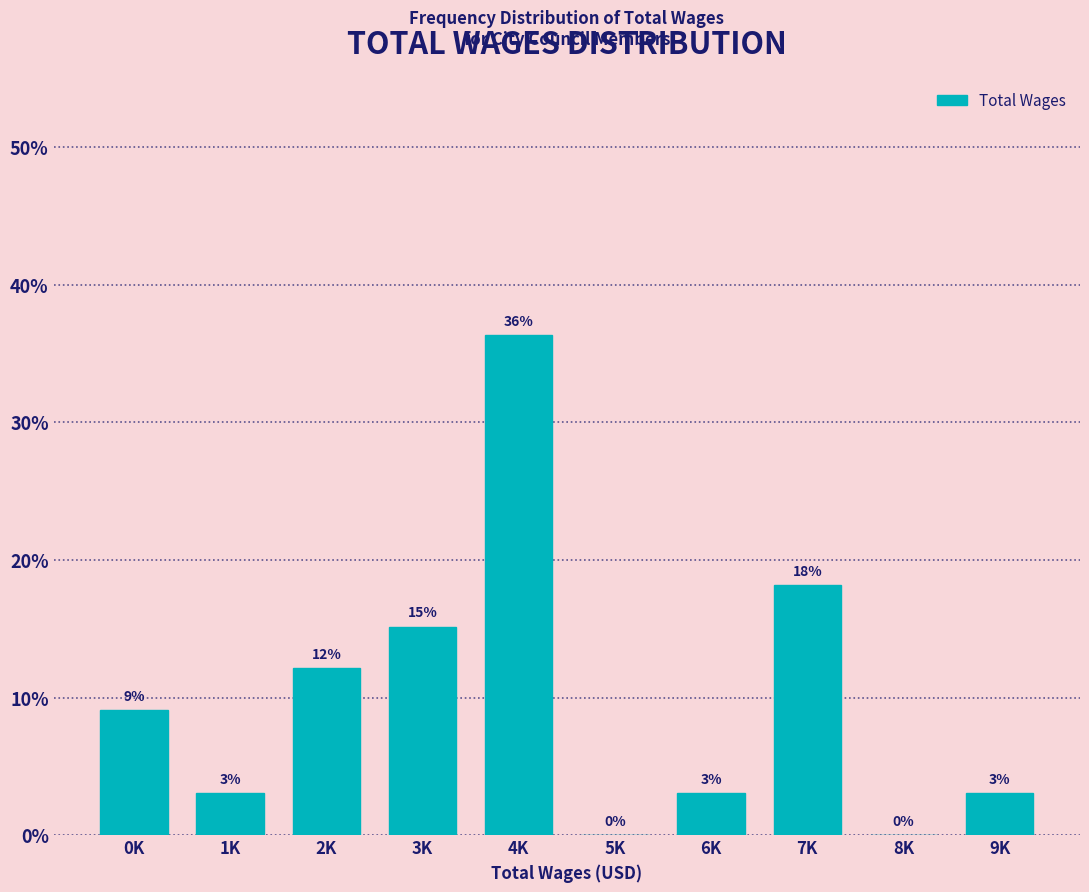

True or false: the data shows 15.2 at 3K.

True